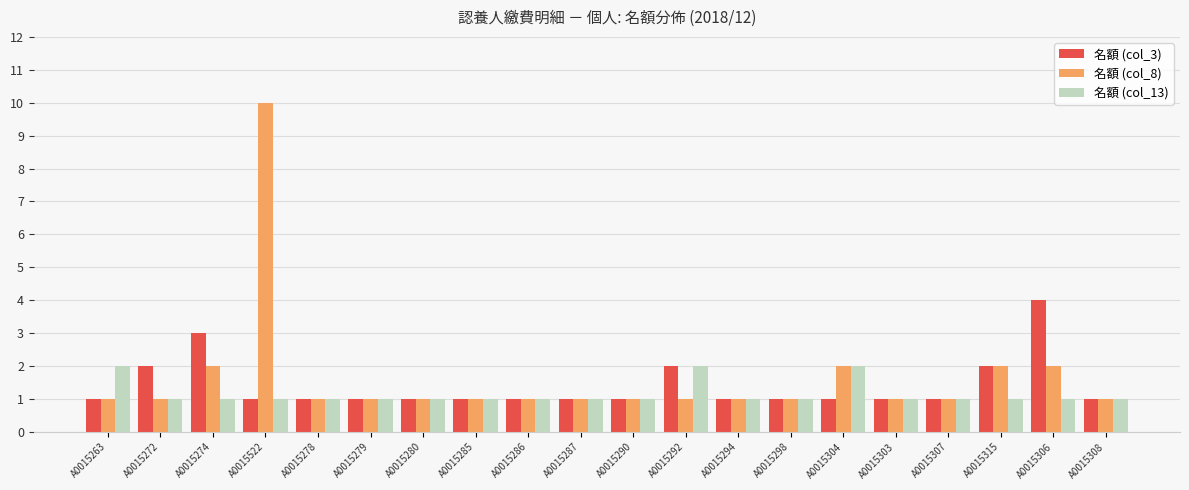

The value of 名額 (col_3) at A0015263 is 1. True or false?

True